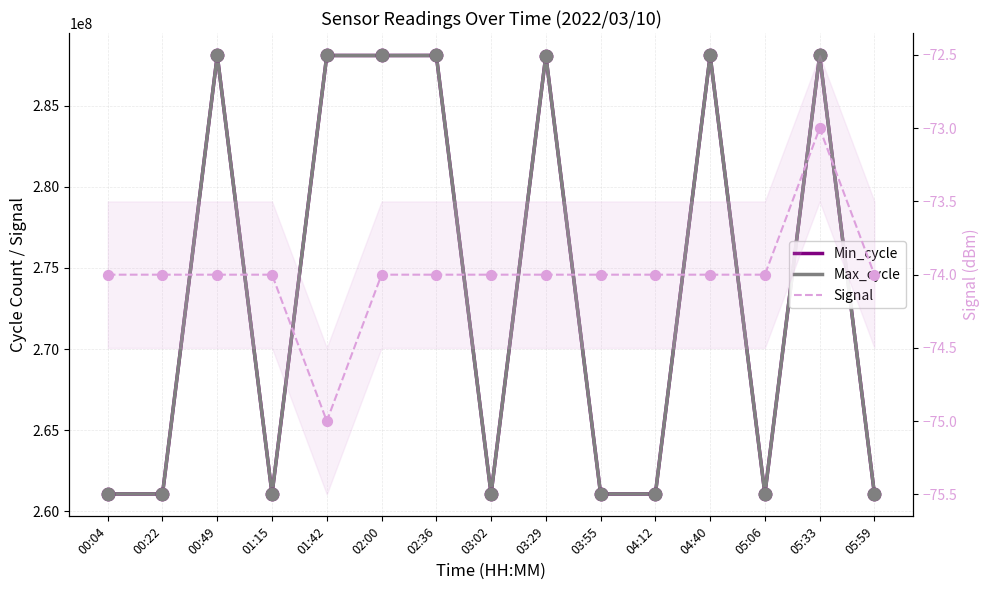

Which series contains the highest Y value?

Min_cycle